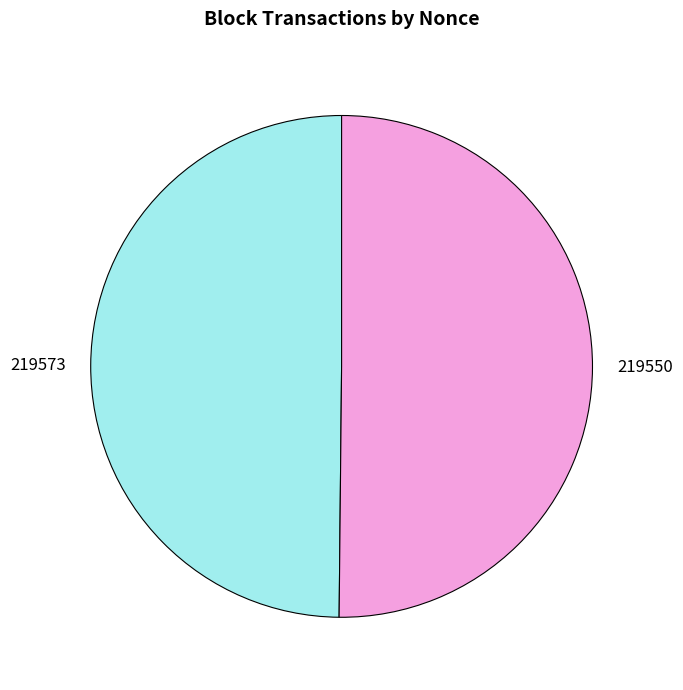

Count the number of slices in the pie.

2